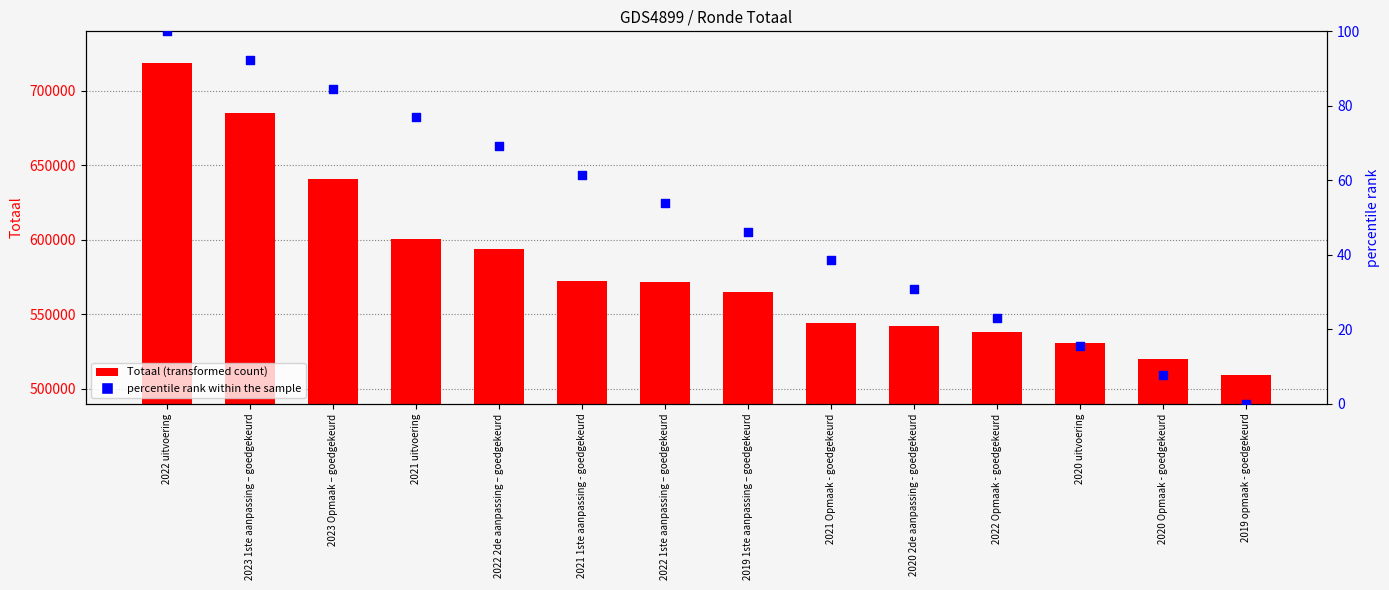

At which category is the sum across all series the highest?

2022 uitvoering